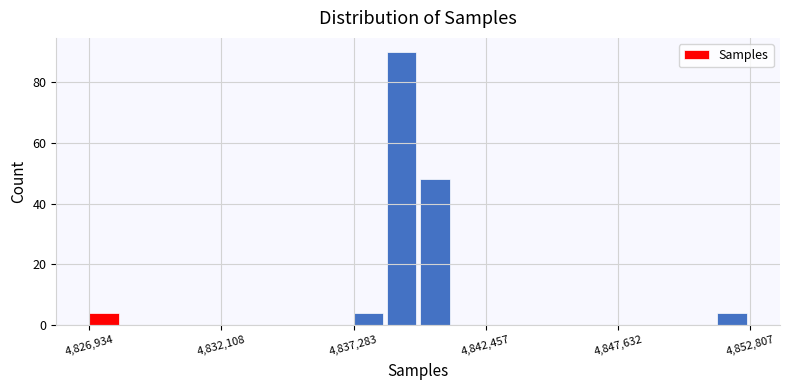

Read against the x-axis, roughly where is the centre of the tallest bar?

4839000